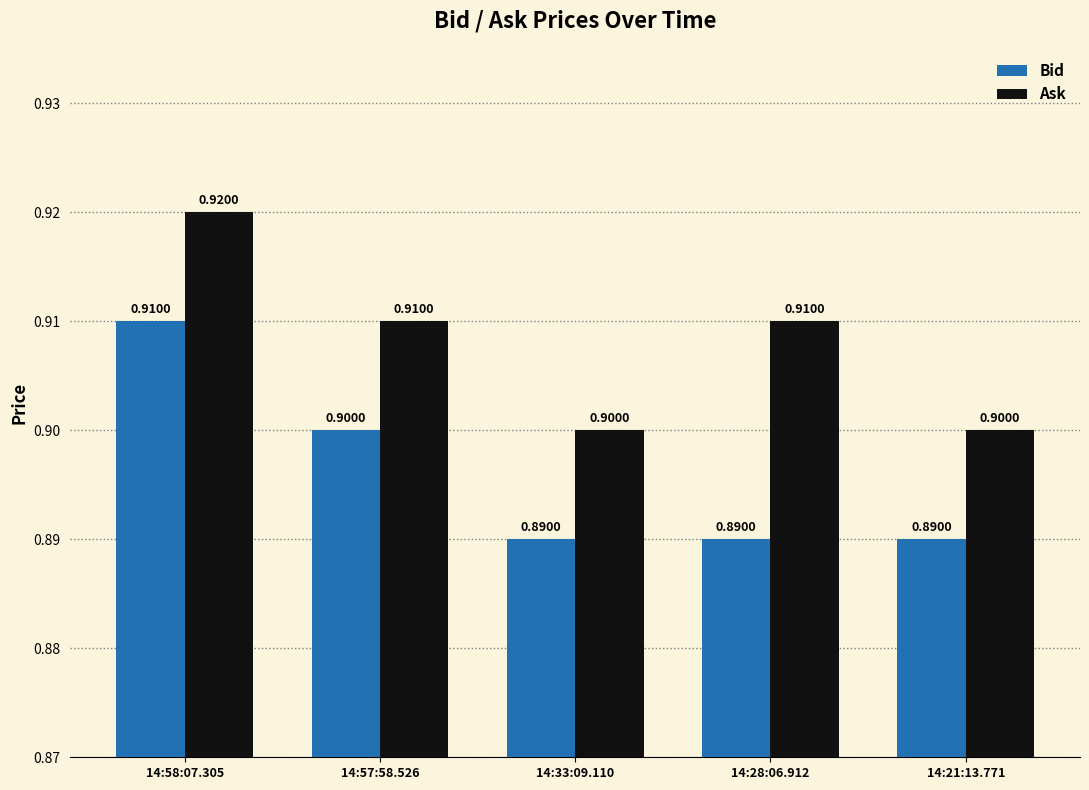

Reading right to left, what are all the values shown in this chart?

Bid: 14:21:13.771=0.9	14:28:06.912=0.9	14:33:09.110=0.9	14:57:58.526=0.9	14:58:07.305=0.9
Ask: 14:21:13.771=0.9	14:28:06.912=0.9	14:33:09.110=0.9	14:57:58.526=0.9	14:58:07.305=0.9